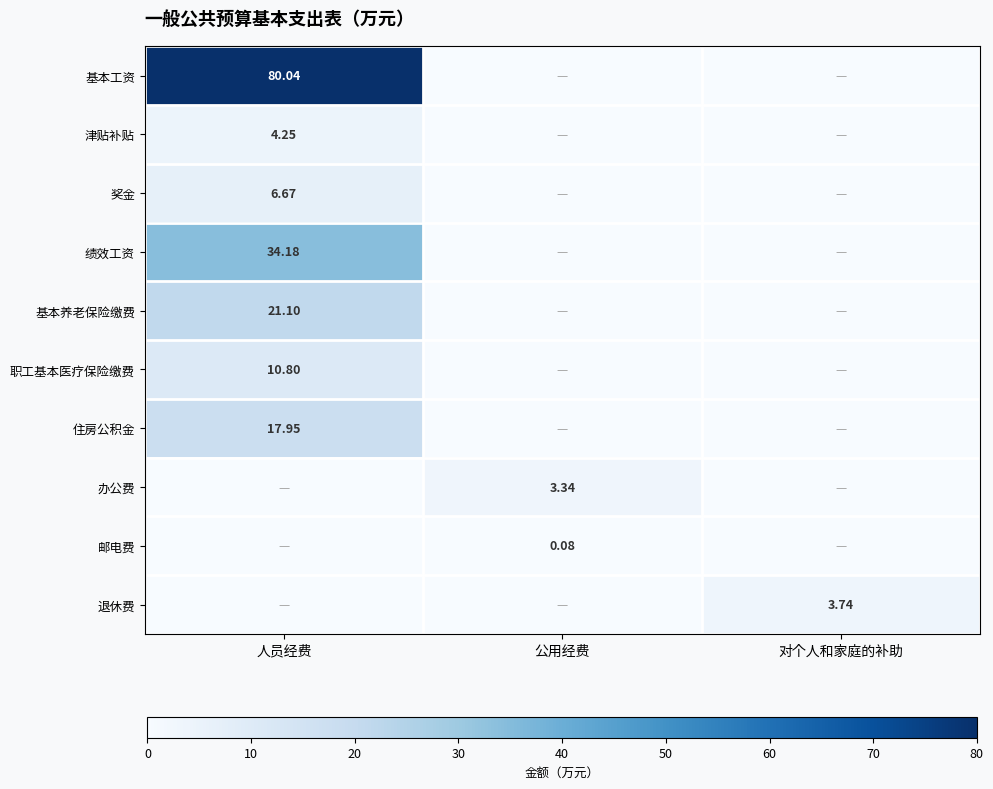

Is it true that 住房公积金 equals -12.5 at 公用经费?

False